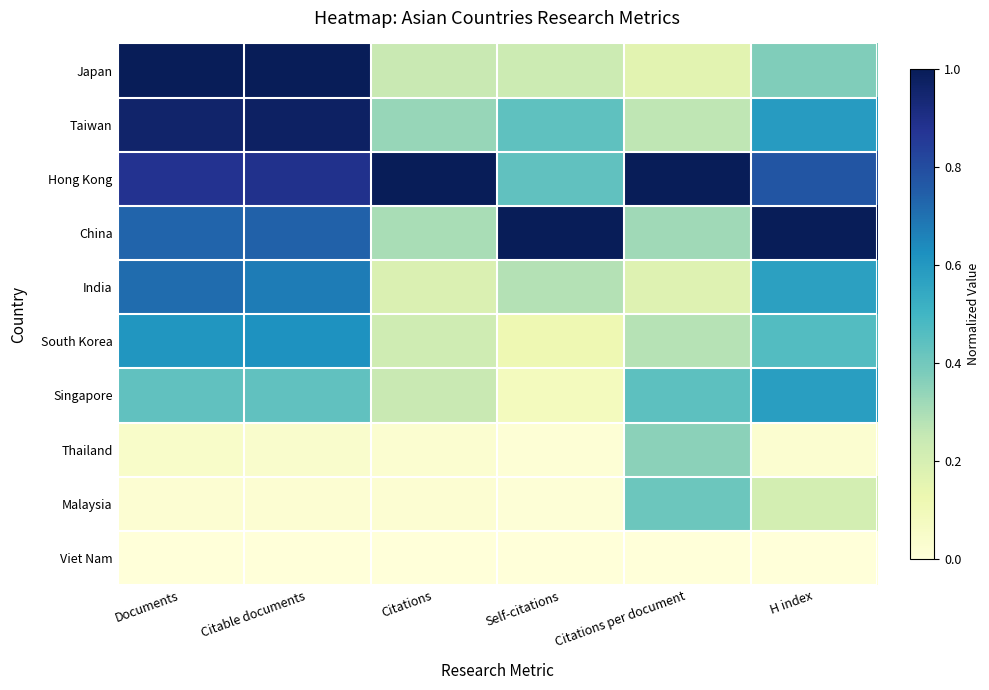

Between Documents and Citations per document, which is larger?

Documents